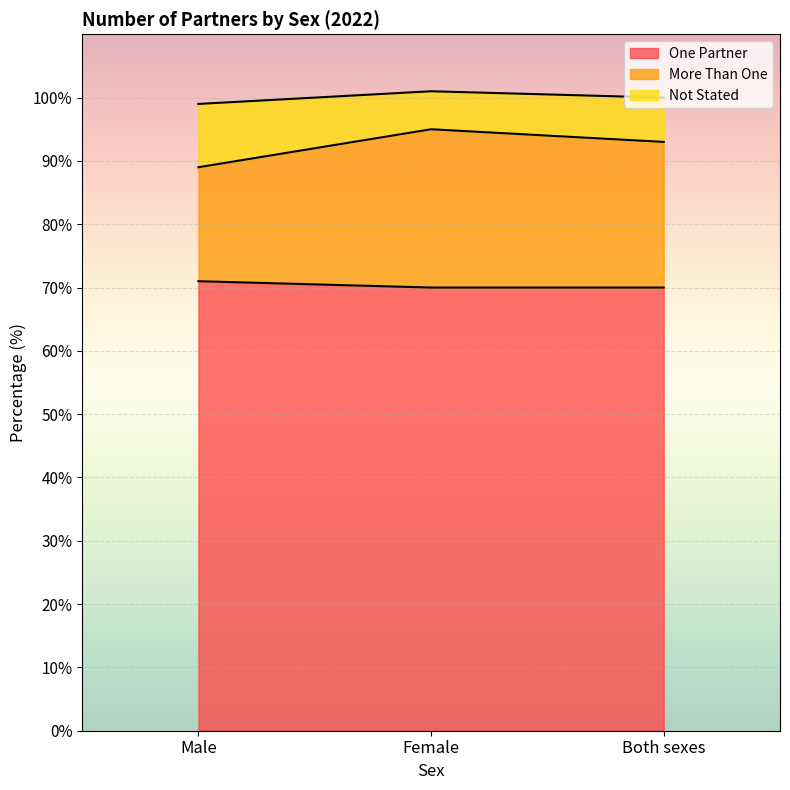

What is the highest value of the One Partner series?

71